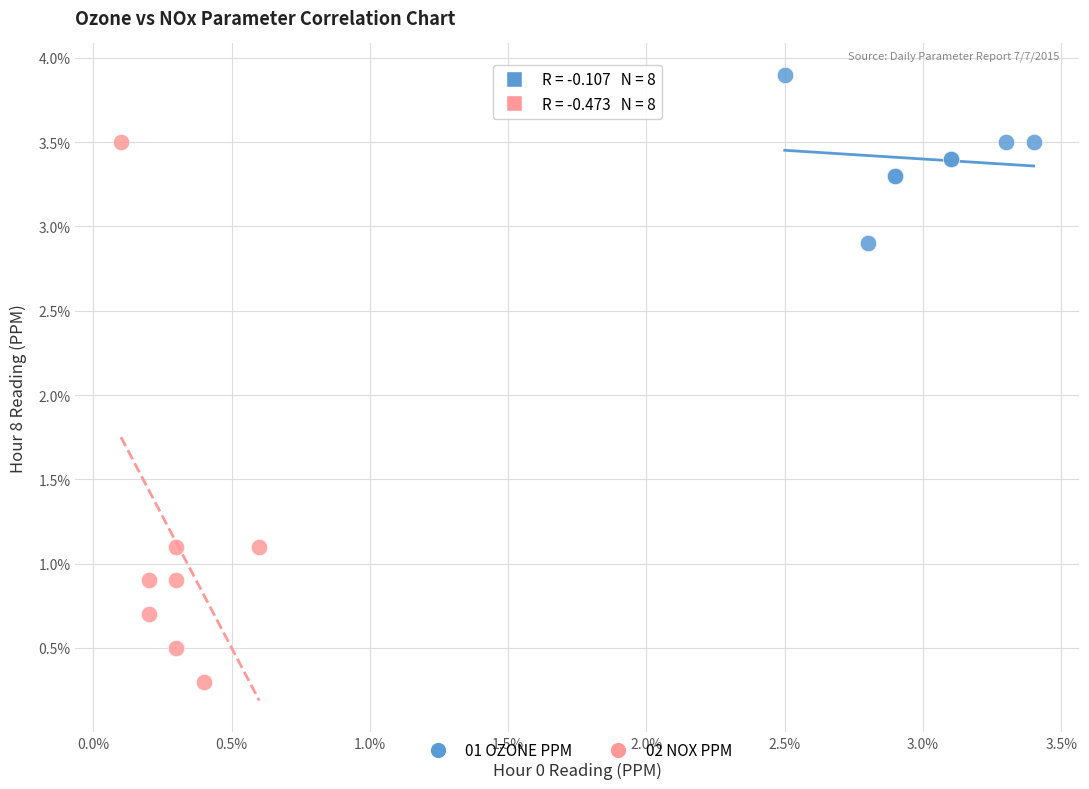

Which series reaches the maximum Y coordinate?

01 OZONE PPM